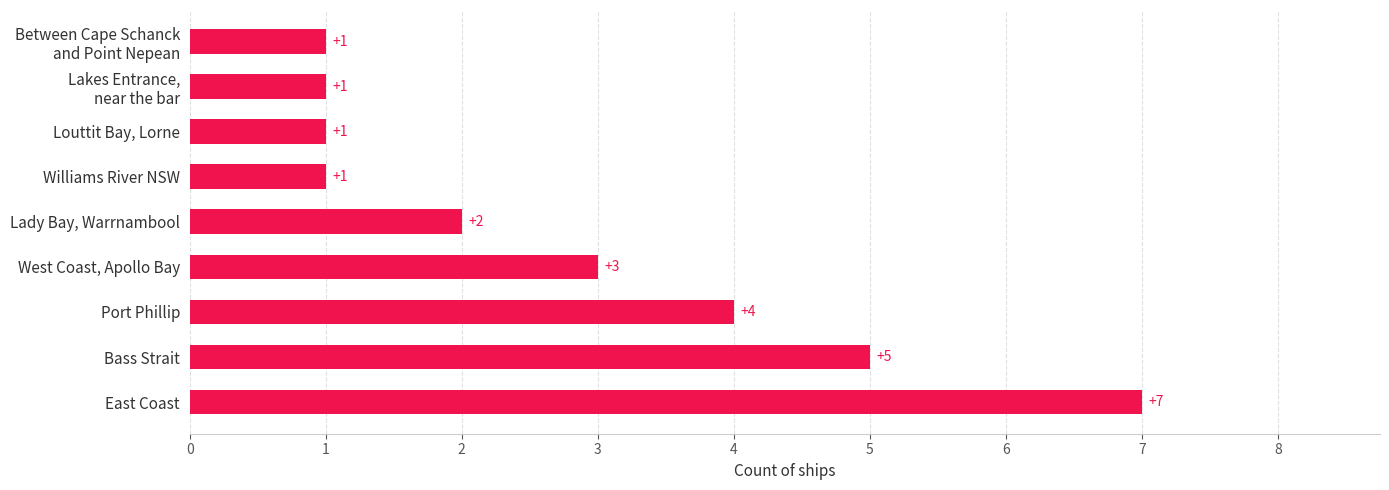

What is the average value?

3